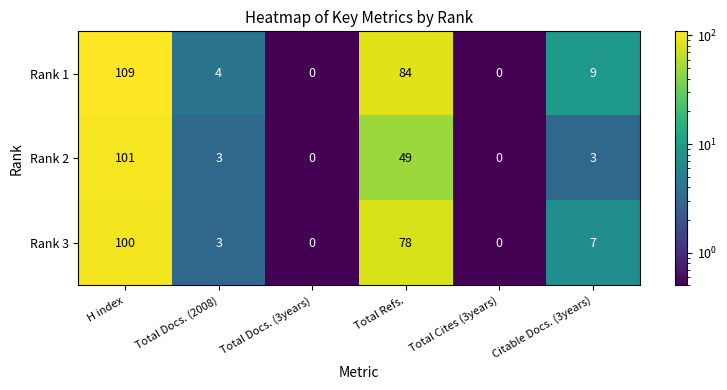

How many values in the Rank 1 series are below 9?

3